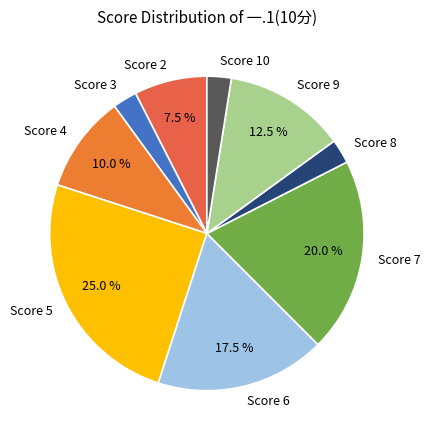

Which category has the biggest portion of the pie?

Score 5